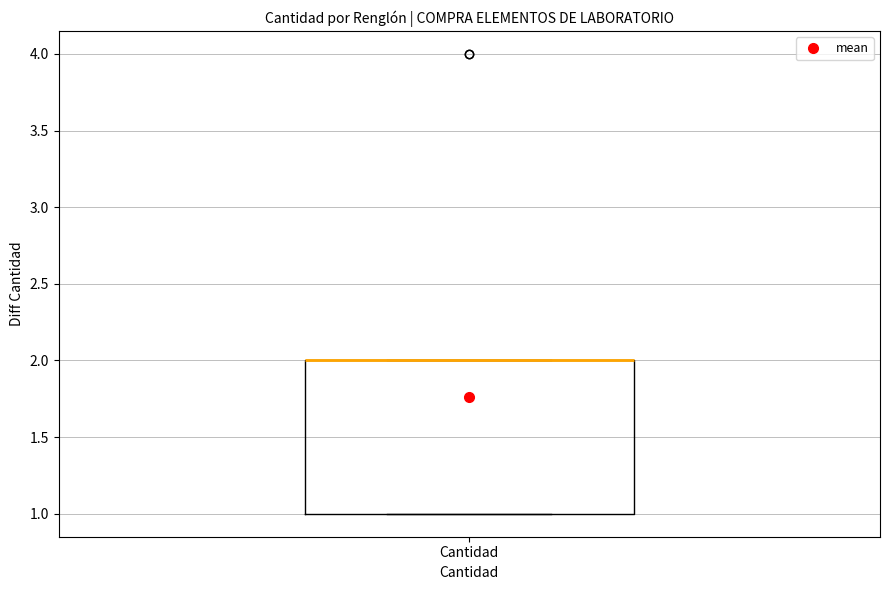

Read this box plot against the y-axis: the position of the median line, the range covered by the box, and the ends of both whiskers. The values are not printed on the chart, so give them approximately, as read against the axis.

median 2 (drawn on the box's upper edge), box 1 to 2, whiskers 1 to 2